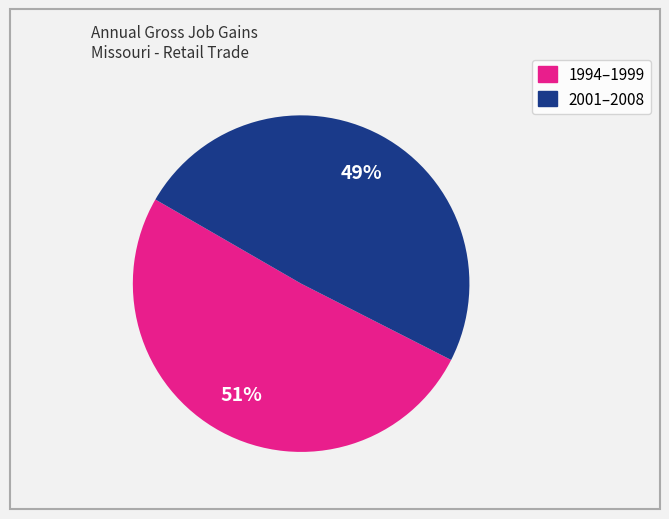

Is there any slice that represents more than half of the pie?

Yes